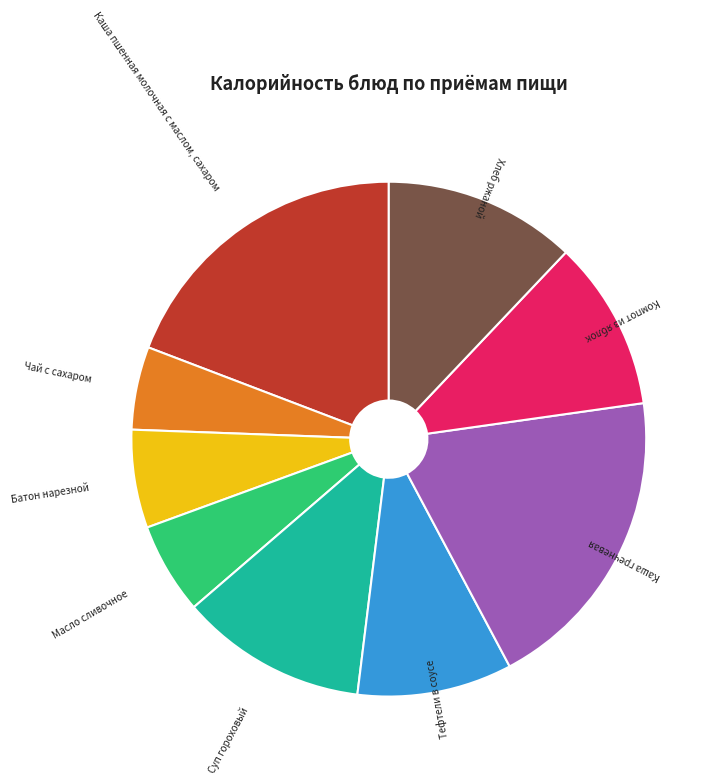

Is there a majority slice in this chart?

No